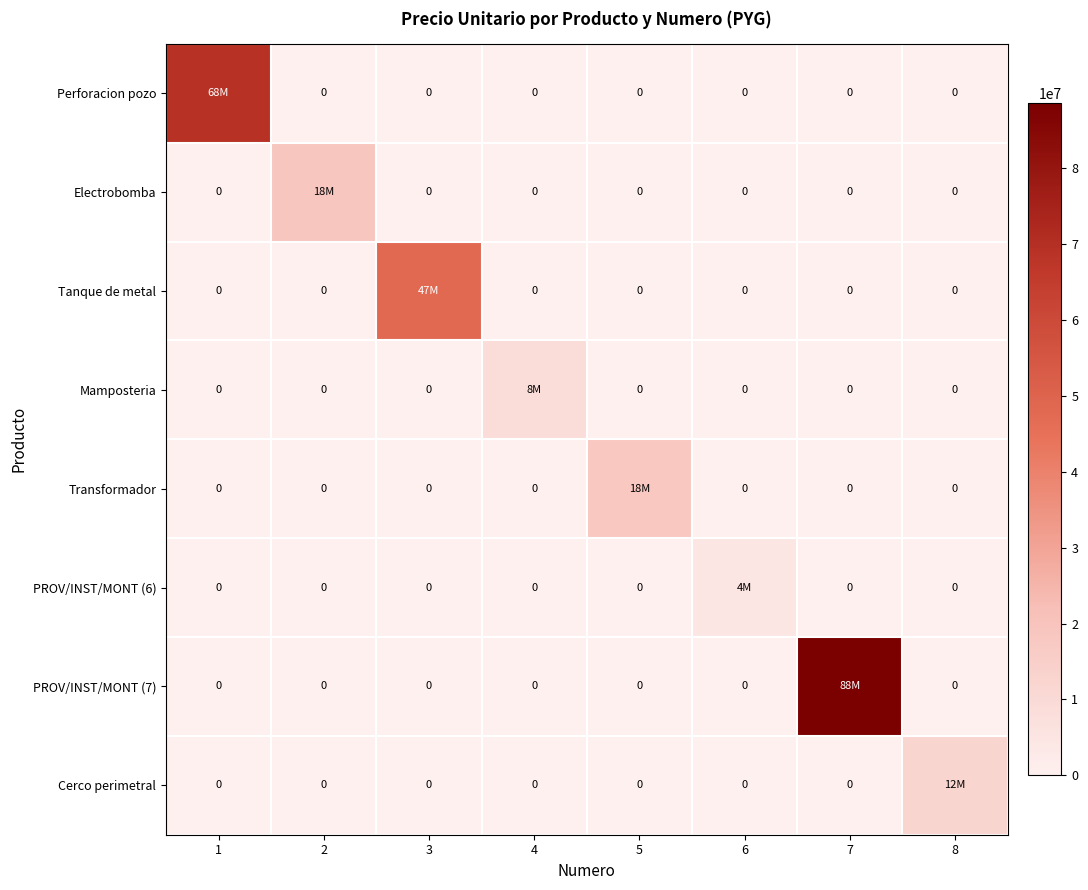

What is the maximum value for Perforacion pozo?

68870000